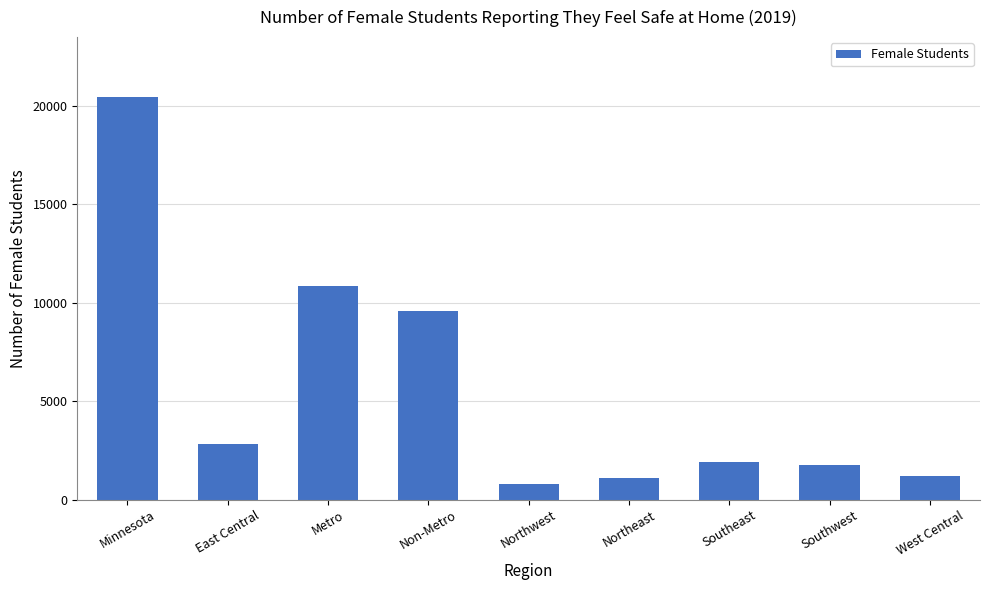

True or false: the data shows 15588 at Non-Metro.

False